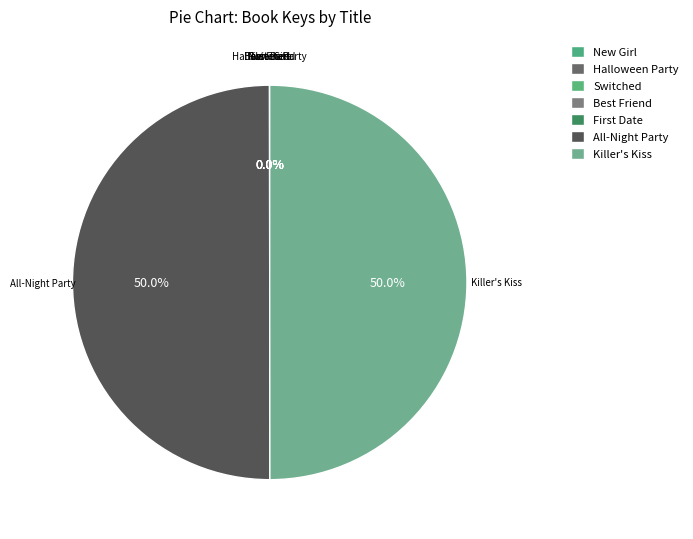

The All-Night Party slice represents 50% of the pie. True or false?

True